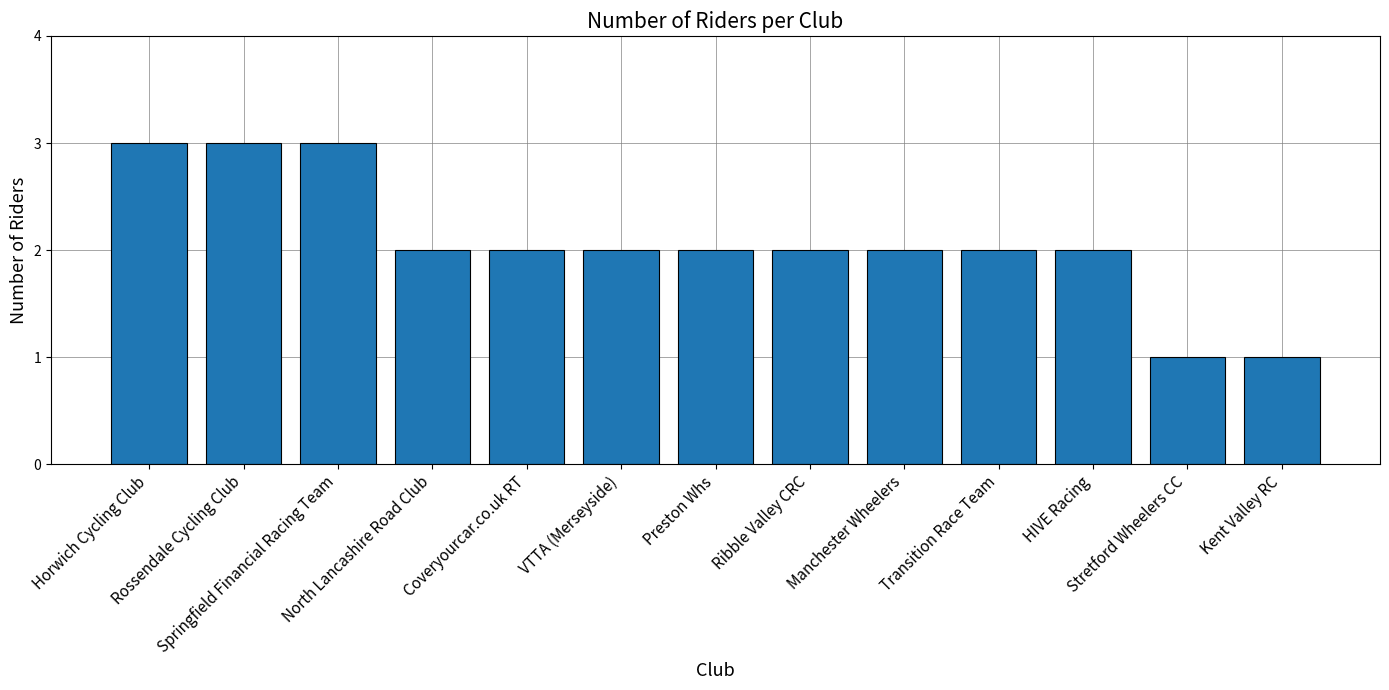

Where does the data first go above 2?

Horwich Cycling Club